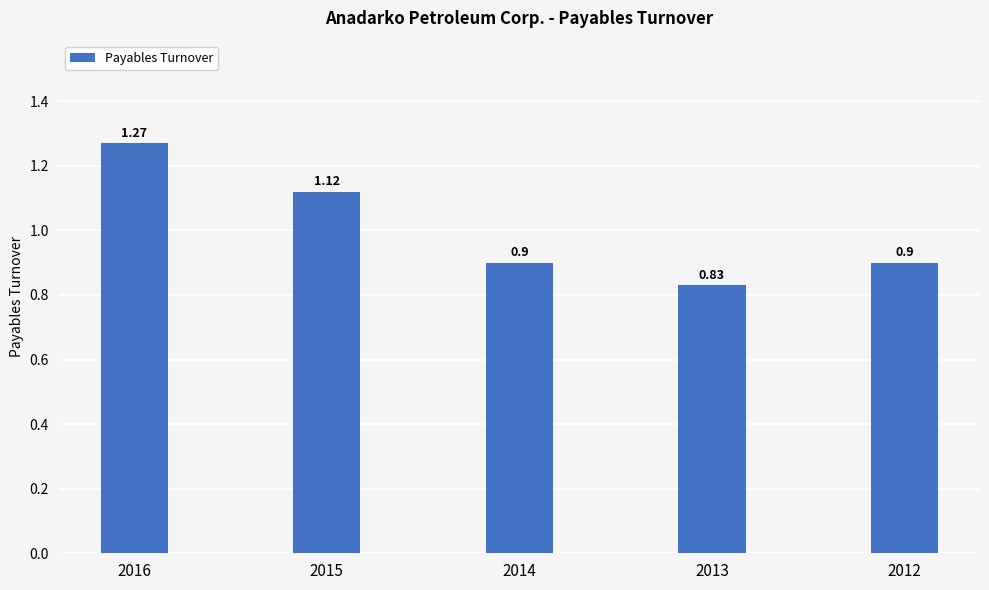

What is the change in value from 2013 to 2012?

+0.1